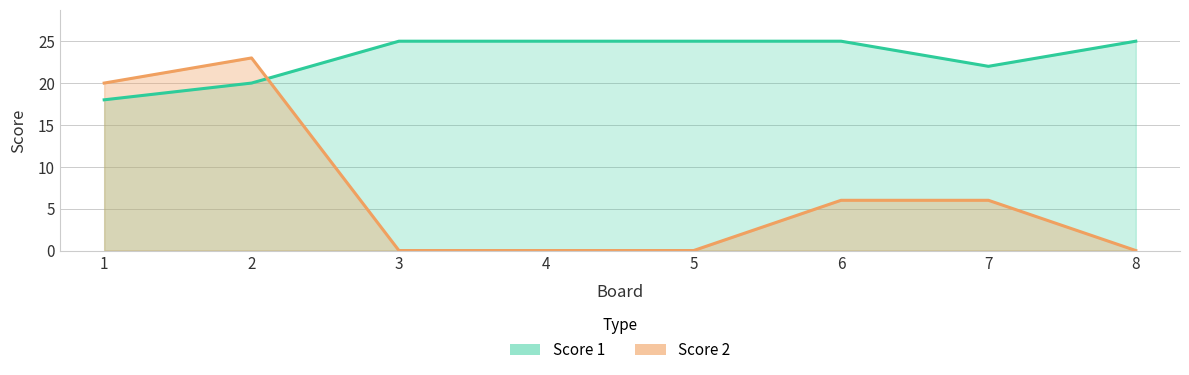

Which series changed the most between 2 and 7?

Score 2